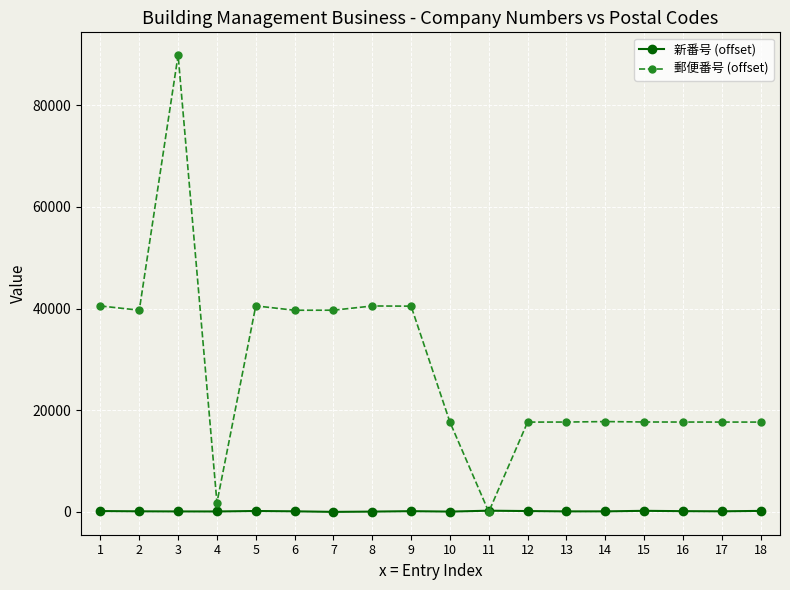

How many values in 郵便番号 (offset) are above zero?

17